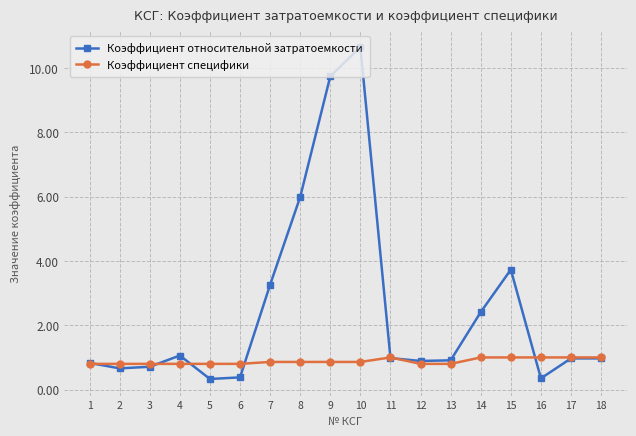

What is the value of the Коэффициент относительной затратоемкости point at the 15th from the left?

3.7